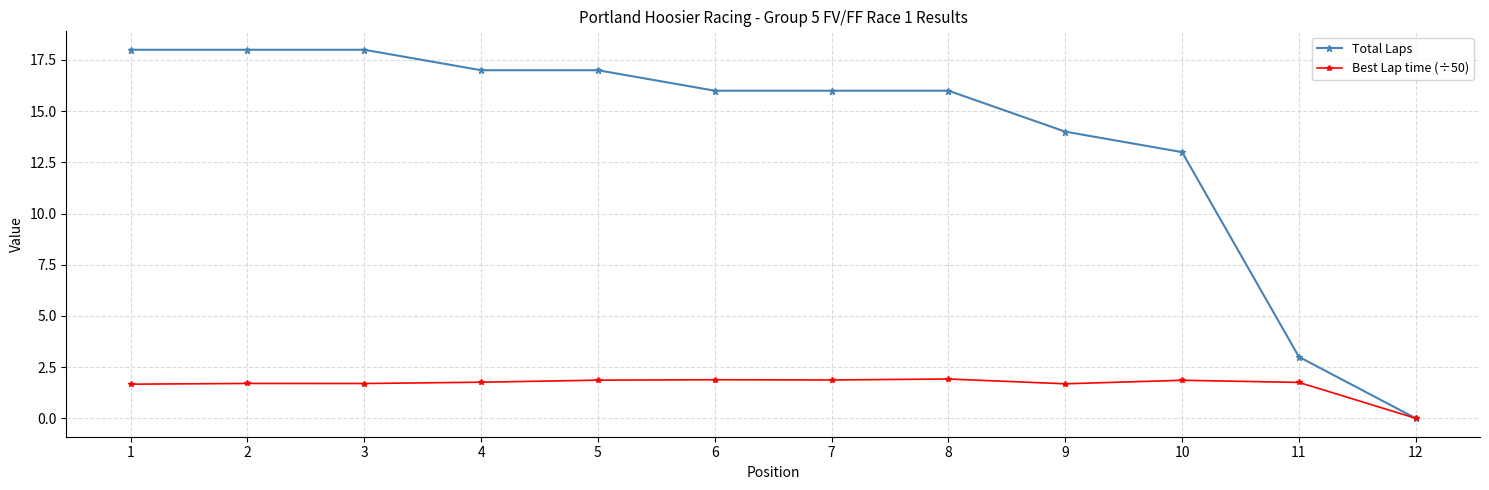

Which label corresponds to the smallest value in the chart?

12